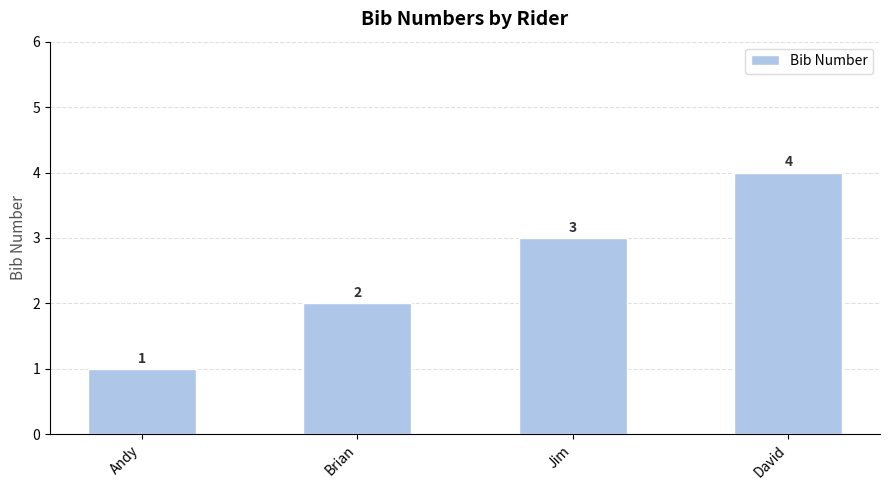

True or false: the data shows 4 at David.

True